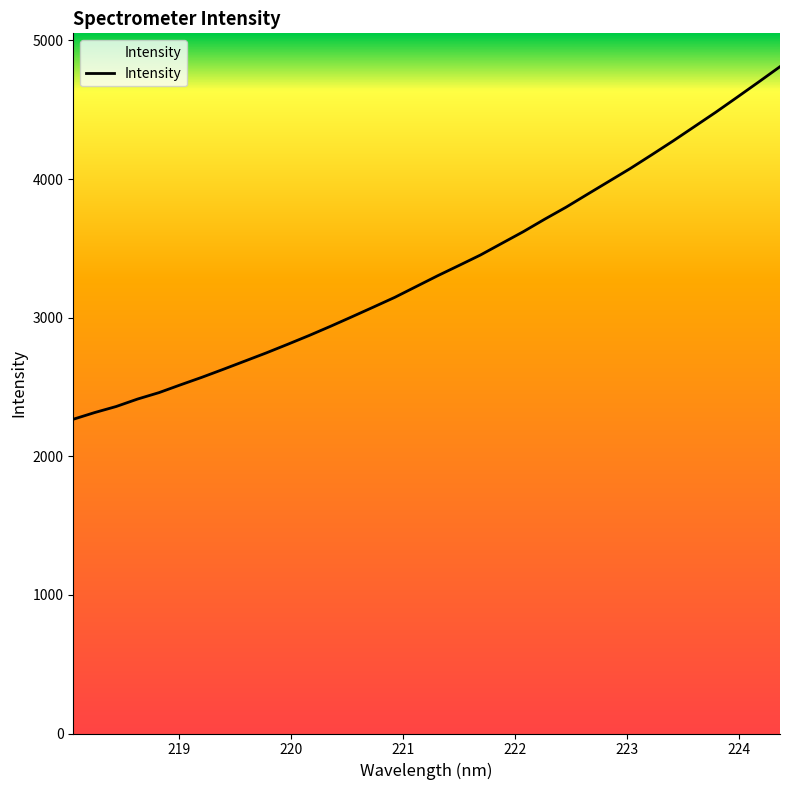

What is the smallest value displayed?

2267.3